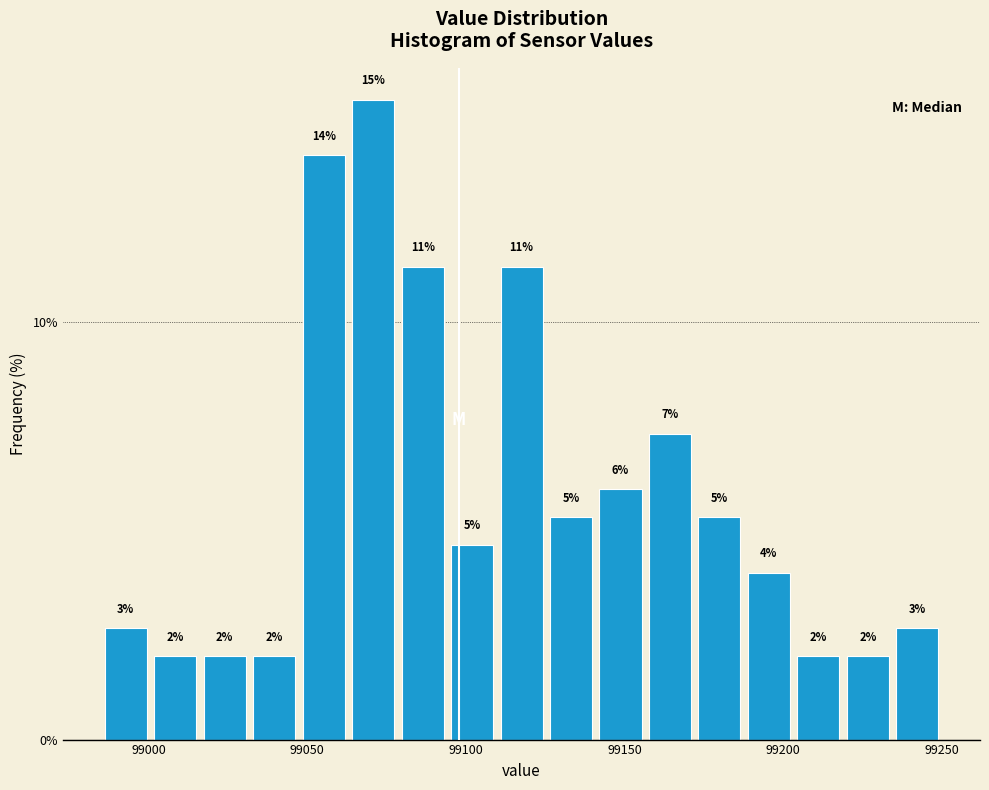

Around what value on the x-axis is the tallest bar? Give the approximate position of its centre, as read against the axis.

99070